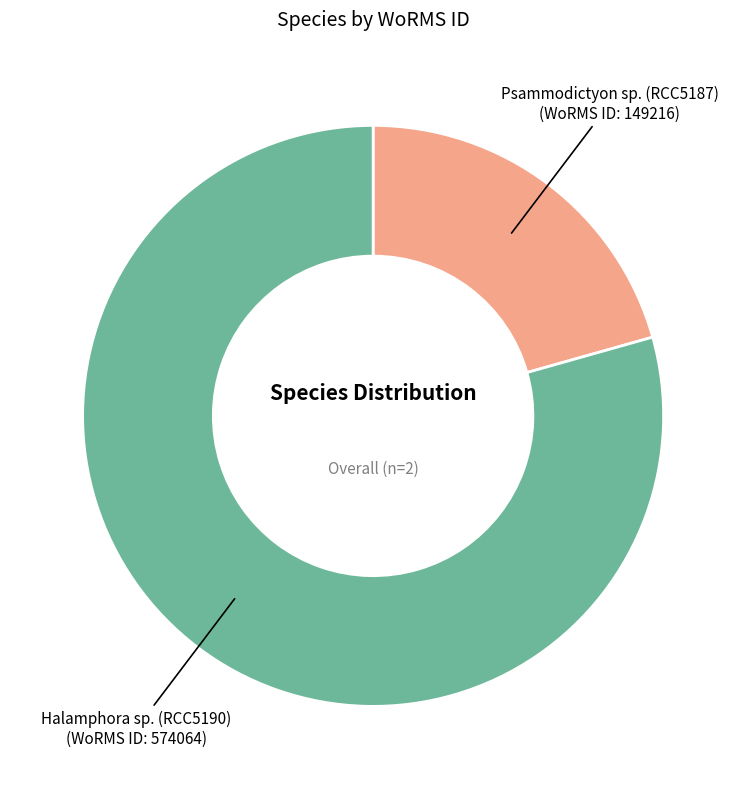

Which slice is the smallest?

Psammodictyon sp. (RCC5187)